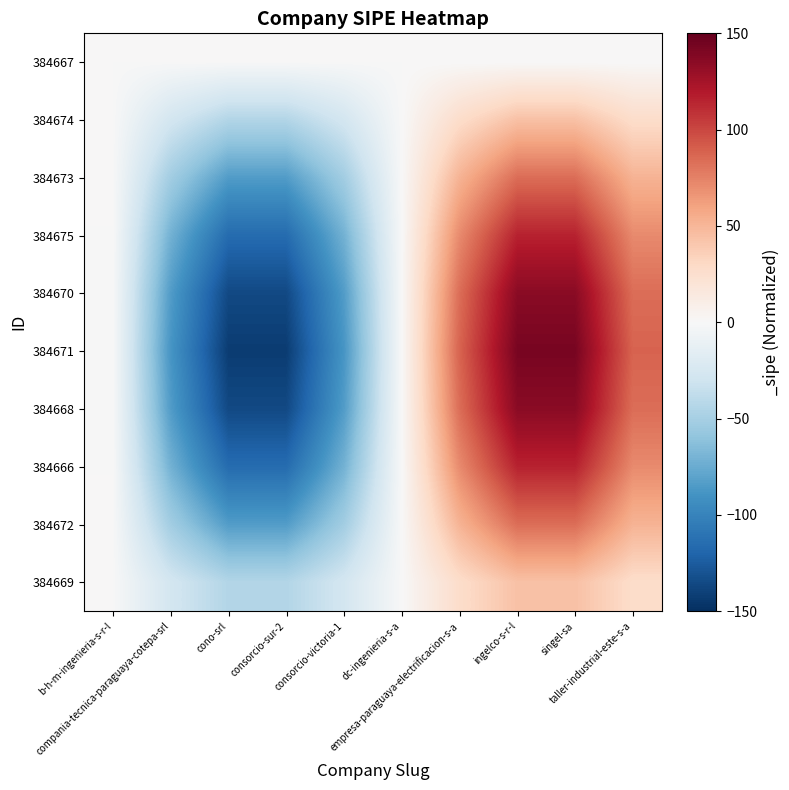

Rank the series at b-h-m-ingenieria-s-r-l from lowest to highest value.

384671, 384670, 384668, 384675, 384666, 384673, 384672, 384674, 384669, 384667